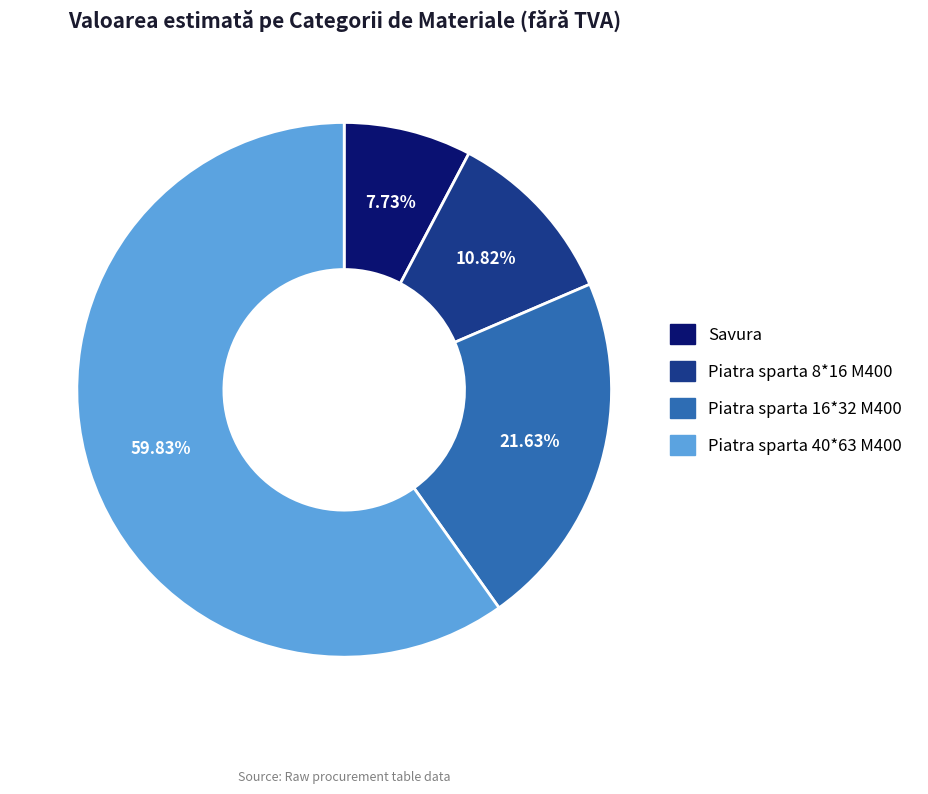

To the nearest percent, what percentage of the pie is Piatra sparta 40*63 M400?

60%